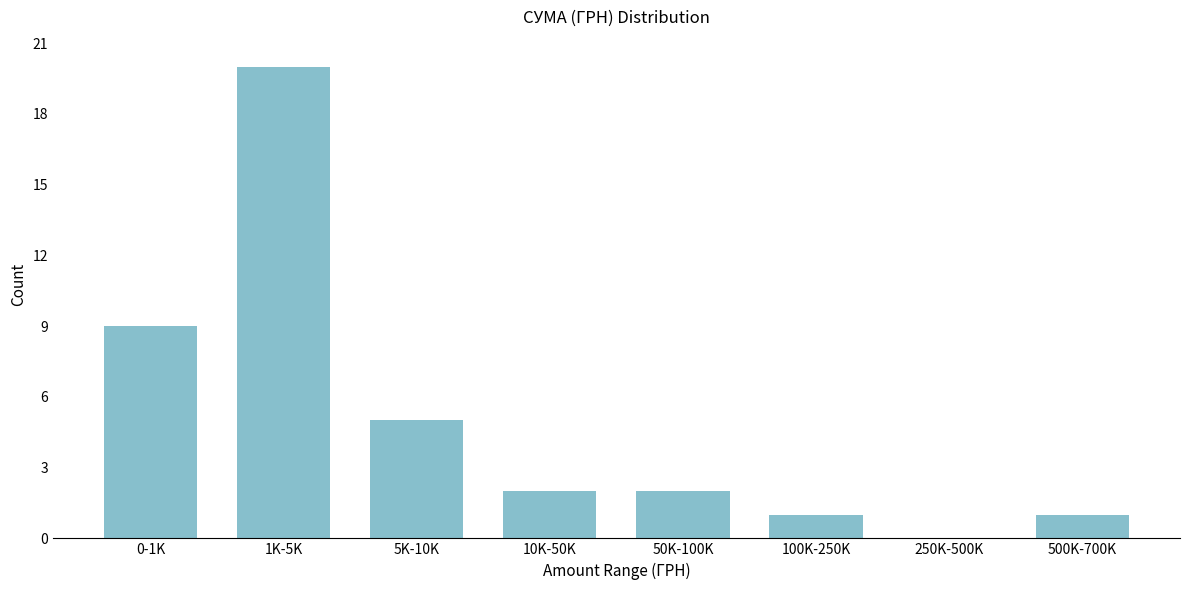

Reading right to left, what are all the values shown in this chart?

500K-700K=1	250K-500K=0	100K-250K=1	50K-100K=2	10K-50K=2	5K-10K=5	1K-5K=20	0-1K=9